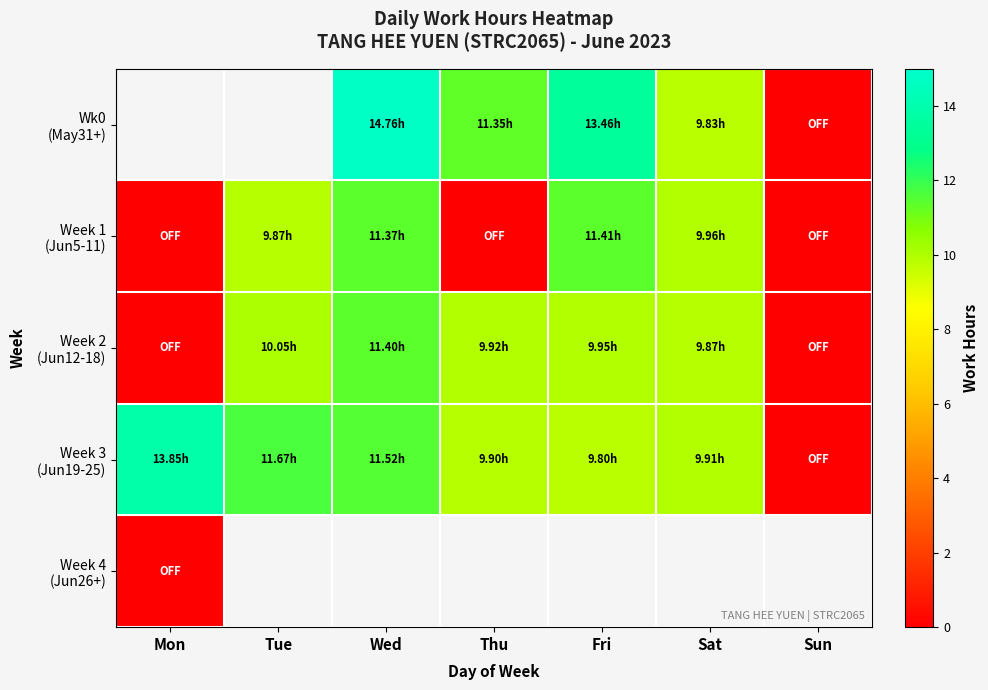

Count the number of categories in the chart.

7